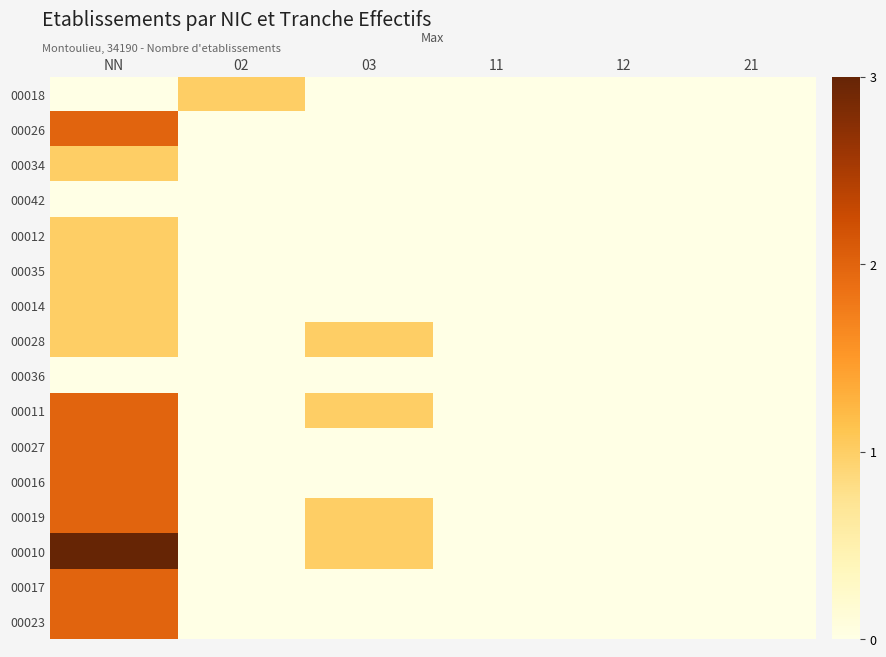

What is the total value across all series at 03?

4